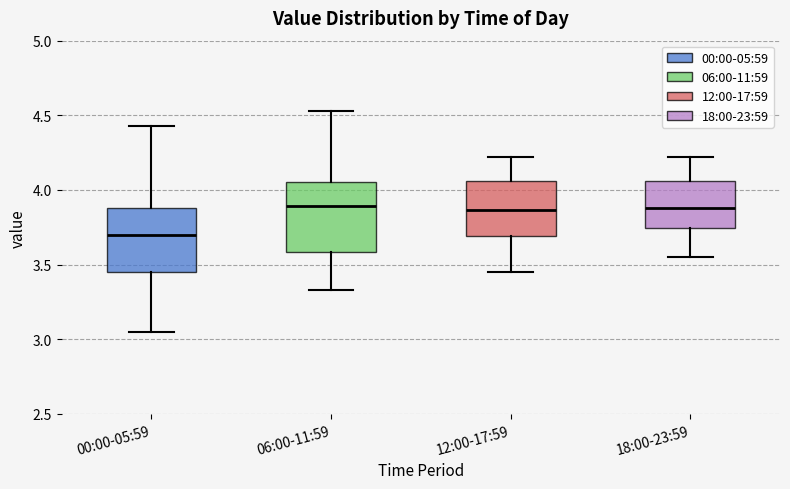

Reading left to right, read every box against the y-axis: the position of its median line, the range the box covers, and the ends of its whiskers. The values are not printed on the chart, so give them approximately, as read against the axis.

00:00-05:59: median 3.70, box 3.45 to 3.90, whiskers 3.05 to 4.45
06:00-11:59: median 3.90, box 3.60 to 4.05, whiskers 3.35 to 4.55
12:00-17:59: median 3.85, box 3.70 to 4.05, whiskers 3.45 to 4.20
18:00-23:59: median 3.90, box 3.75 to 4.05, whiskers 3.55 to 4.20